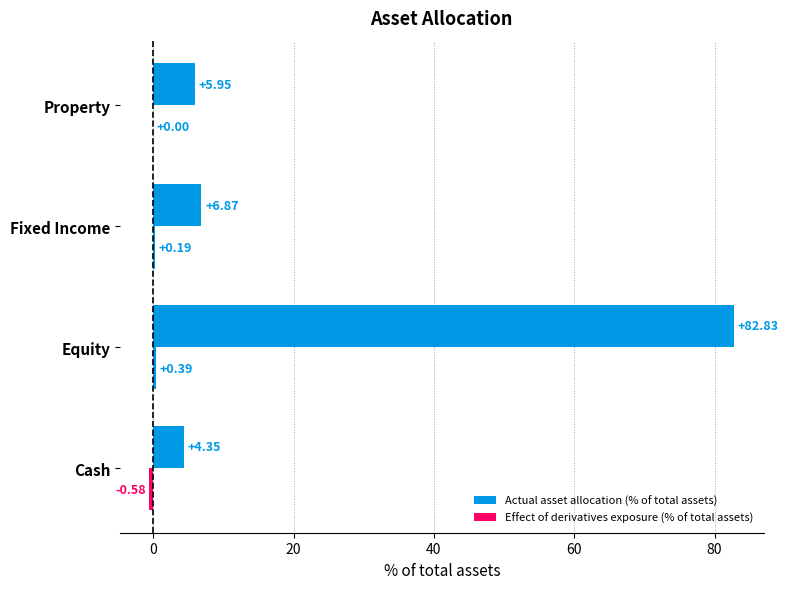

How many series are shown in this chart?

2